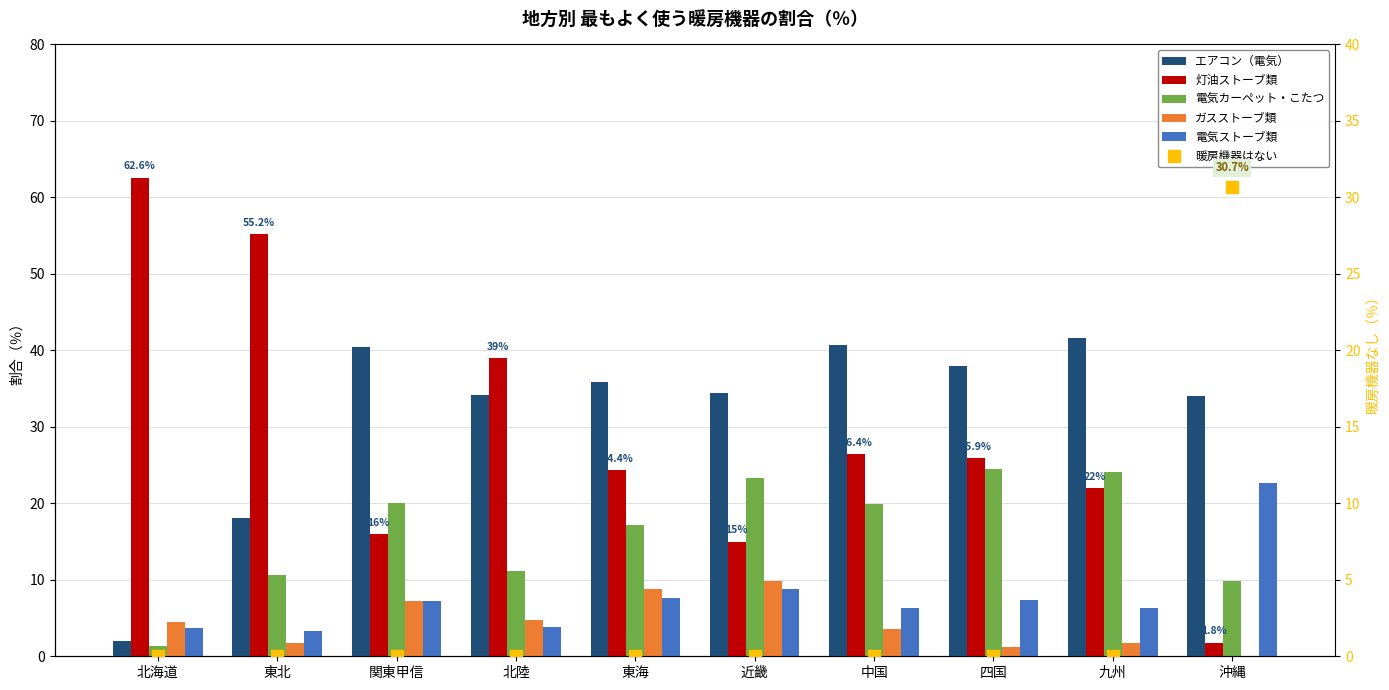

Is the value of 暖房機器はない at 関東甲信 greater than the value of 電気ストーブ類 at 東北?

No